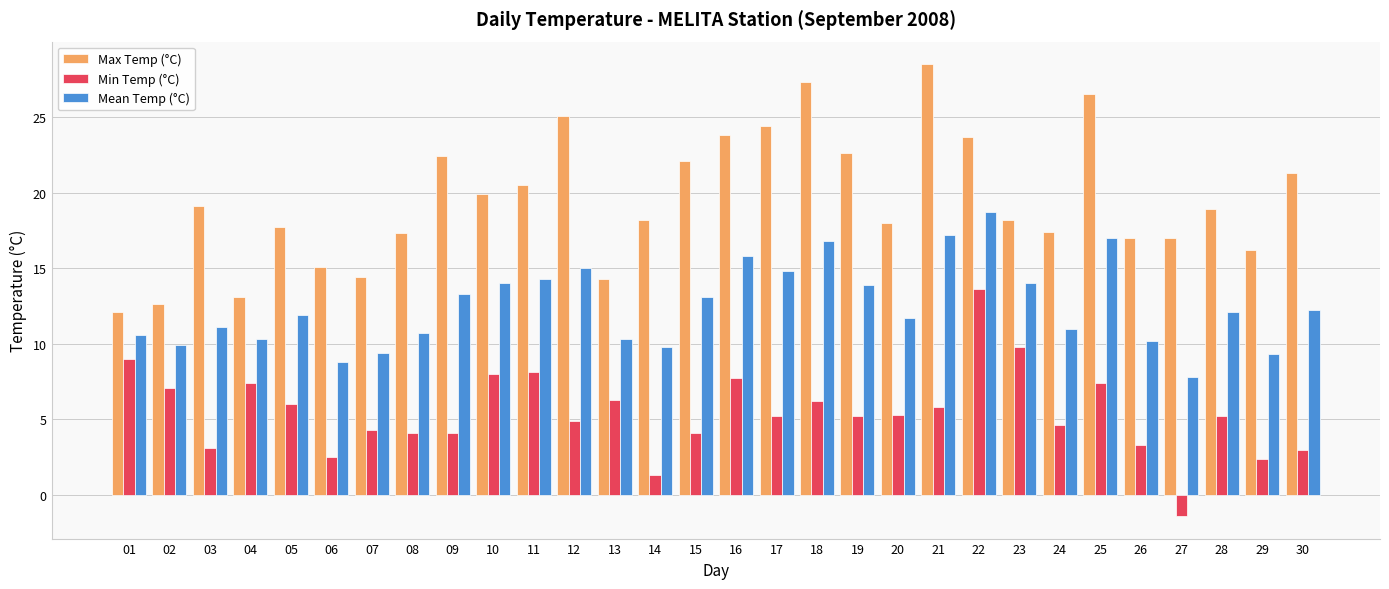

Which series changed the most between 13 and 17?

Max Temp (°C)